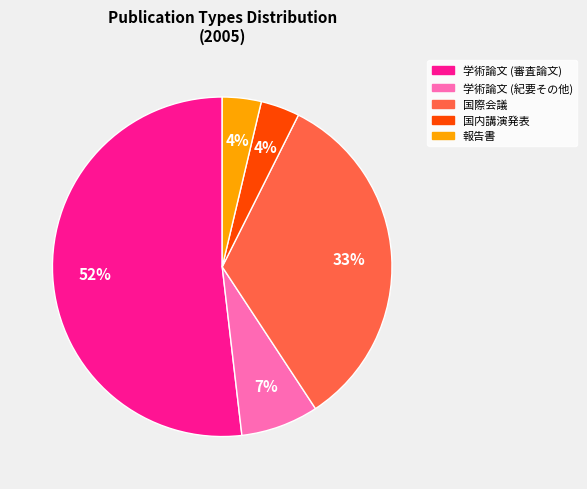

To the nearest percent, what percentage of the pie is 国内講演発表?

4%